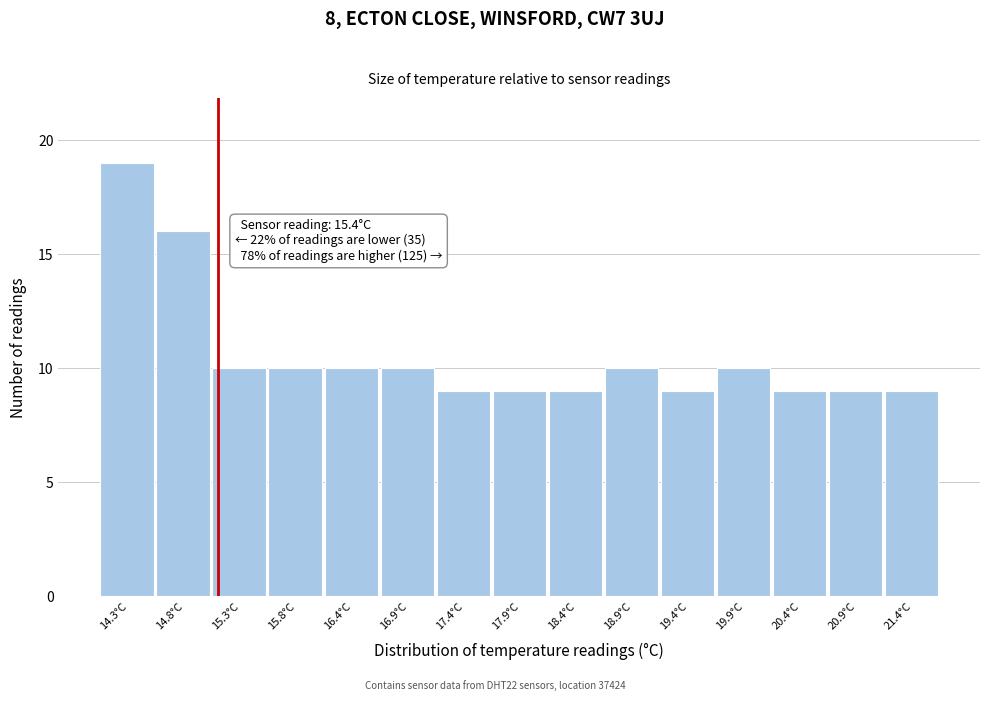

Reading left to right, list all the values displayed in this chart.

19	16	10	10	10	10	9	9	9	10	9	10	9	9	9